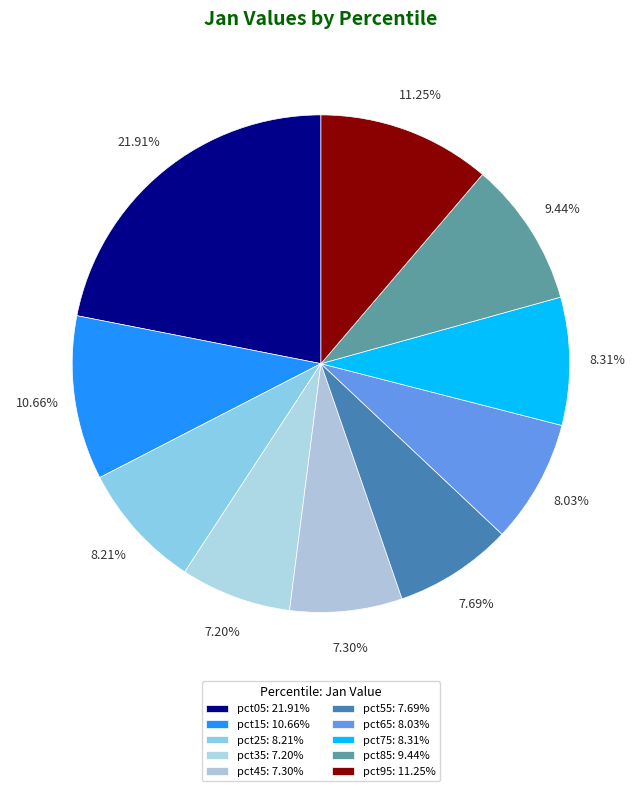

To the nearest percent, what is the difference between the pct15 and pct85 slice percentages?

1%